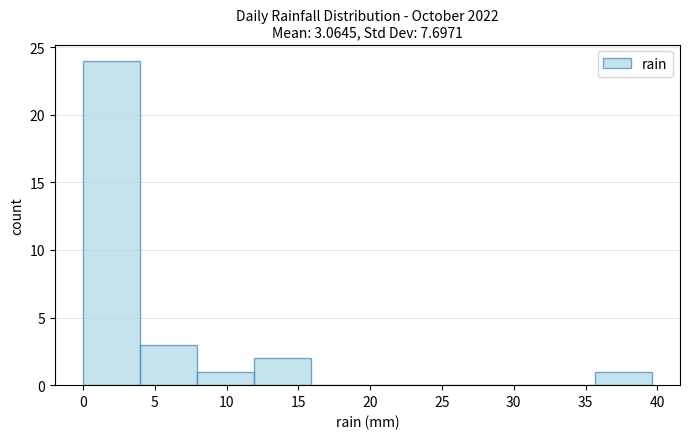

Reading left to right, transcribe this chart: for each bar, give the range it covers on the x-axis and its height. Neither the bar edges nor the heights are printed on the chart, so give them approximately, as read against the axes.

0.0 to 4.0: 24
4.0 to 8.0: 3
8.0 to 12.0: 1
12.0 to 16.0: 2
16.0 to 20.0: 0
20.0 to 24.0: 0
24.0 to 27.5: 0
27.5 to 31.5: 0
31.5 to 35.5: 0
35.5 to 39.5: 1